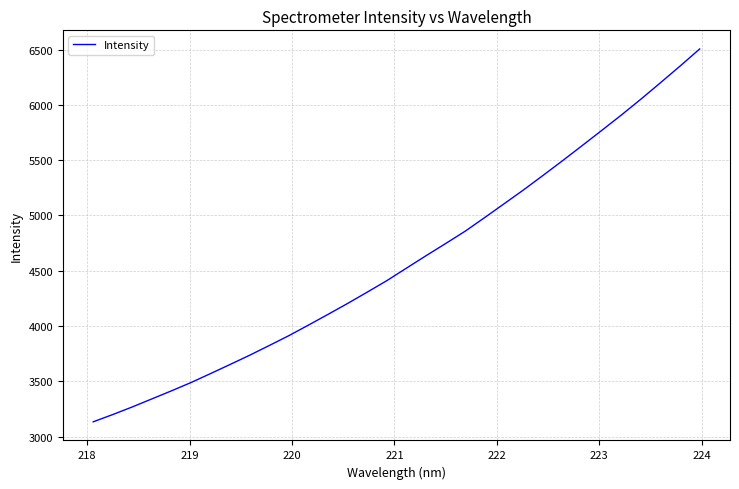

What is the difference between the second highest and second lowest values?

3151.3